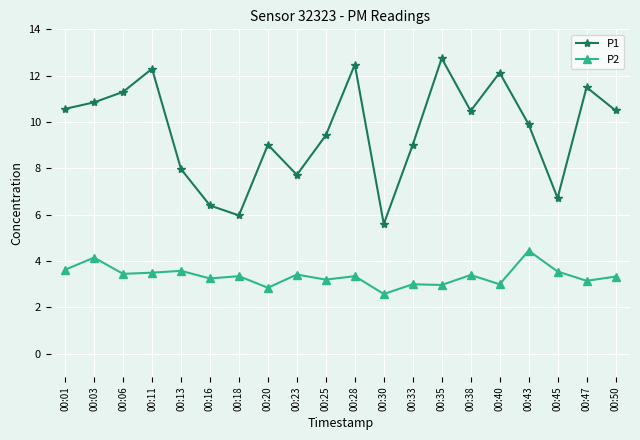

True or false: P2 and P1 intersect in this chart.

False